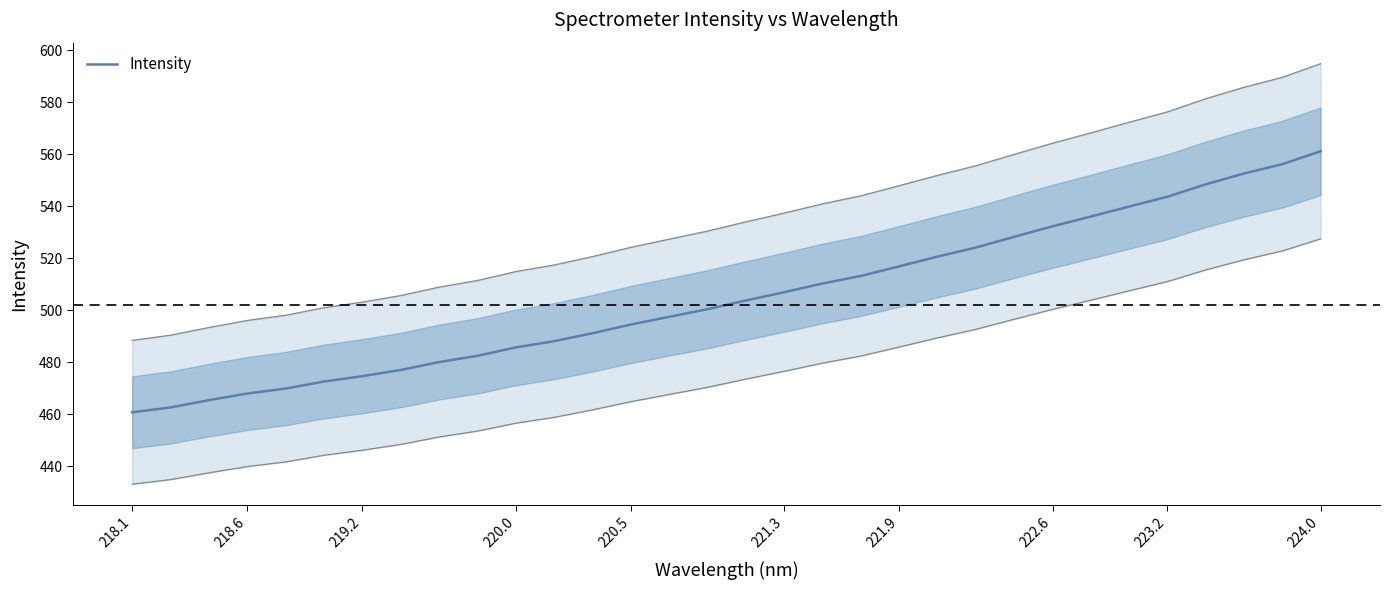

The chart shows a value of 807.4 at 22. True or false?

False